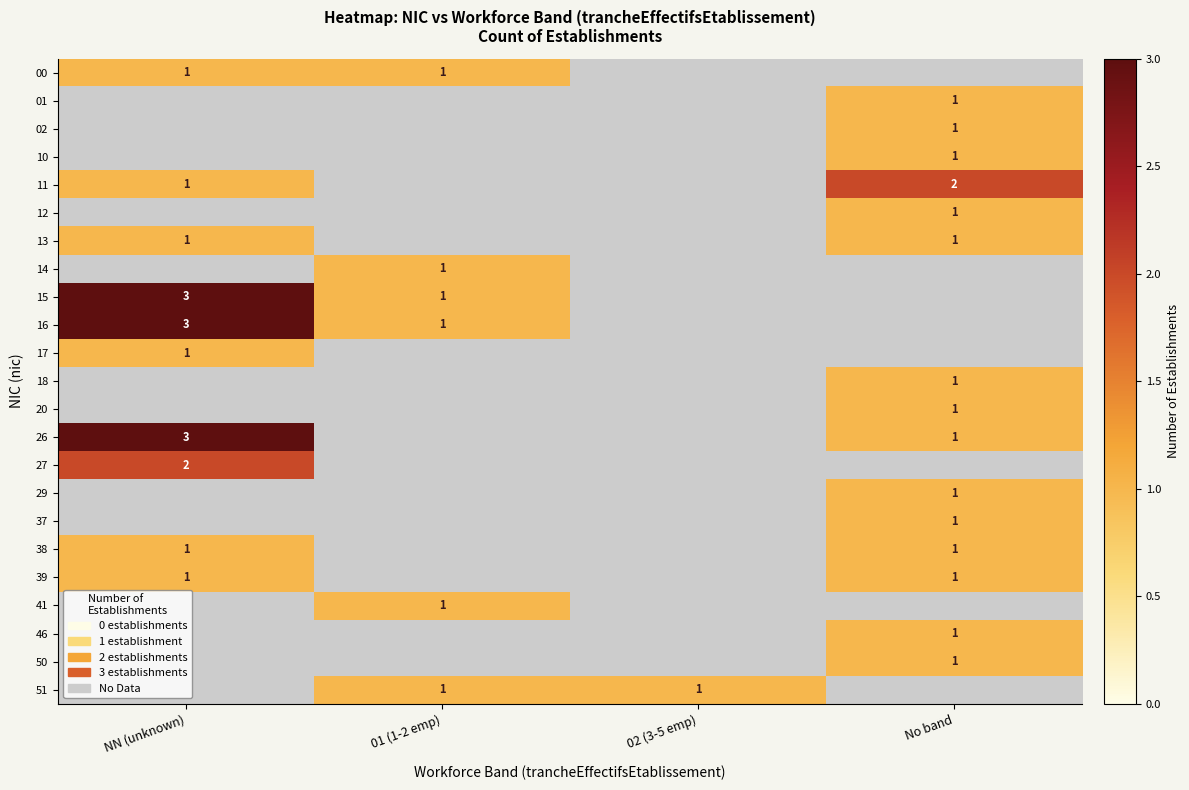

True or false: 26 has a value of 1 at No band.

True